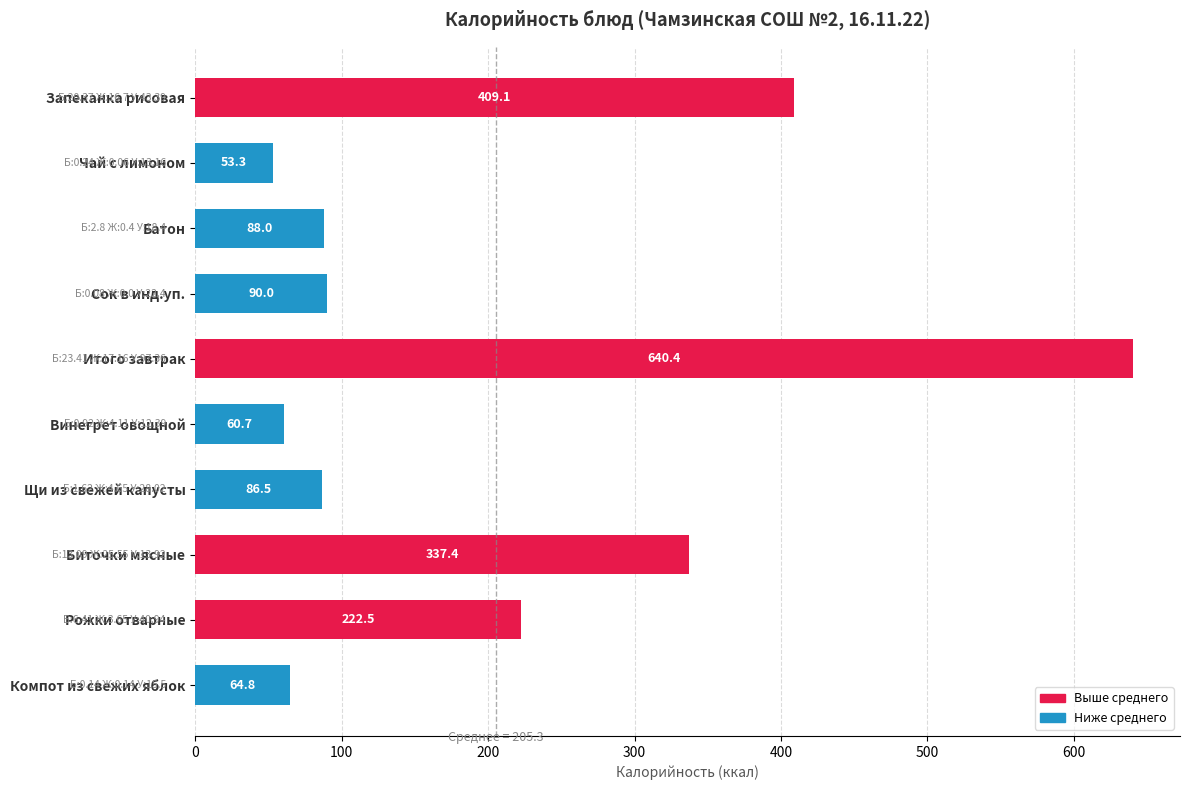

What is the ratio of the value at Батон to the value at Сок в инд.уп.?

1.0